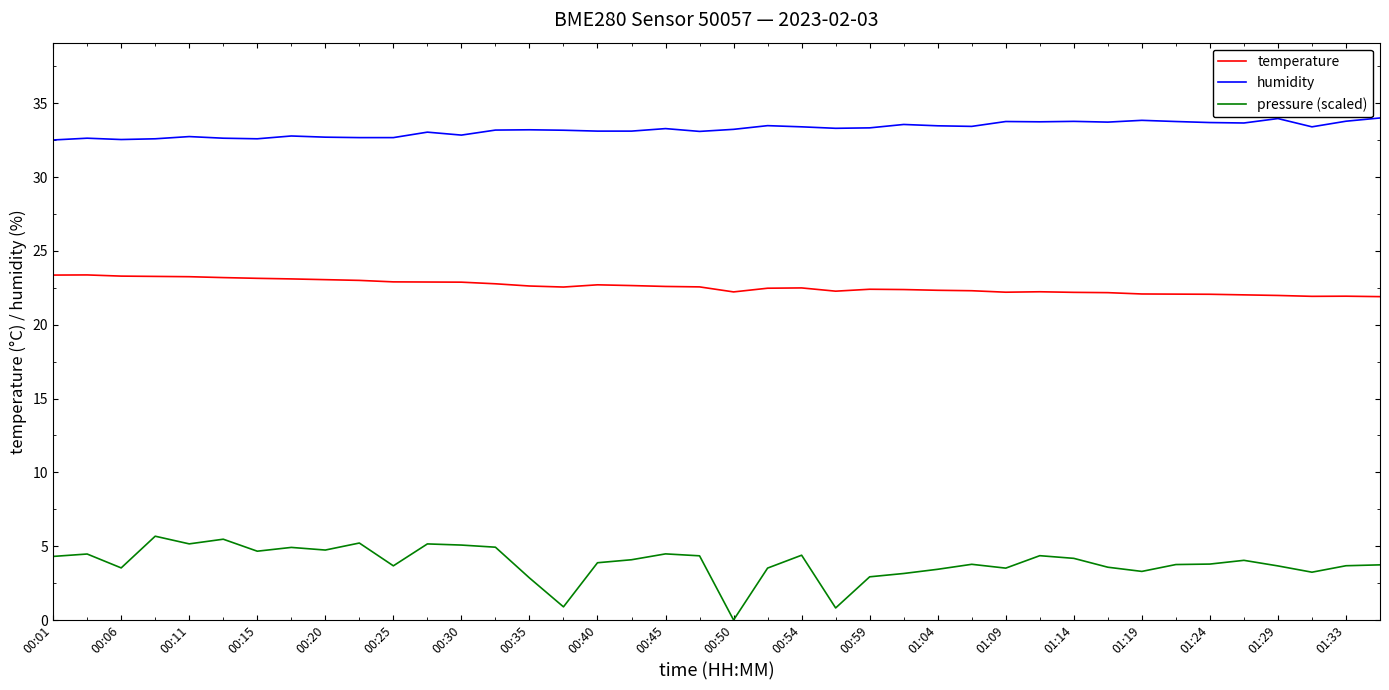

Rank the series by their average value, from lowest to highest.

pressure (scaled), temperature, humidity